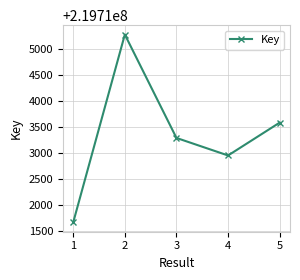

The value at 1 is 219711672. True or false?

True